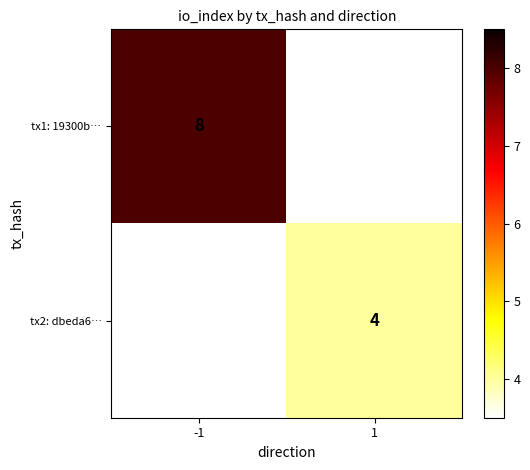

The value of tx1: 19300b… at -1 is 14. True or false?

False